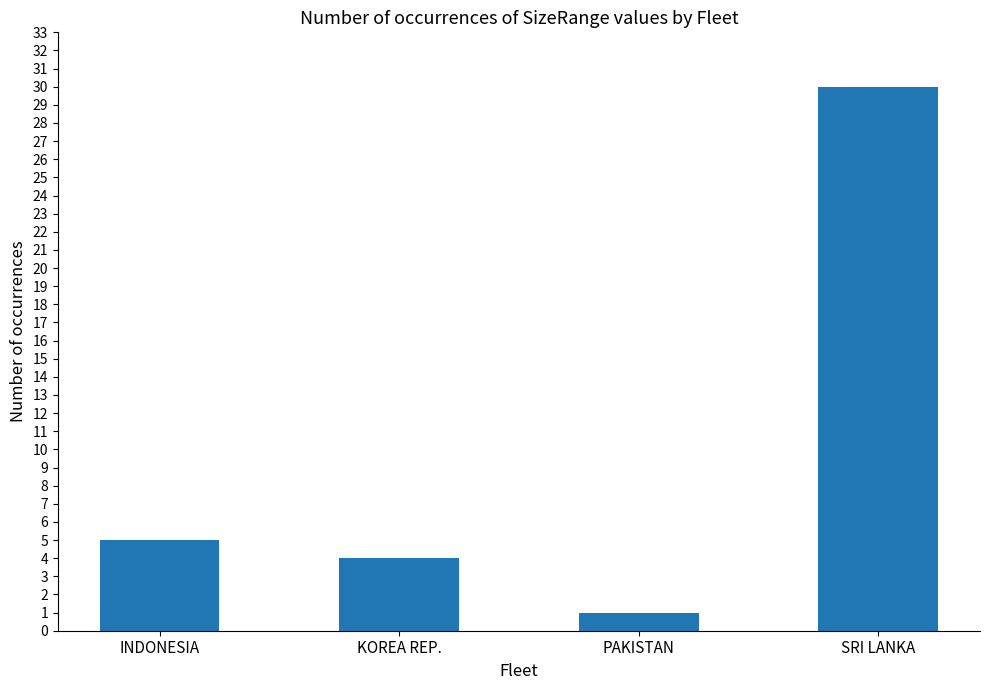

What is the minimum value shown in the chart?

1